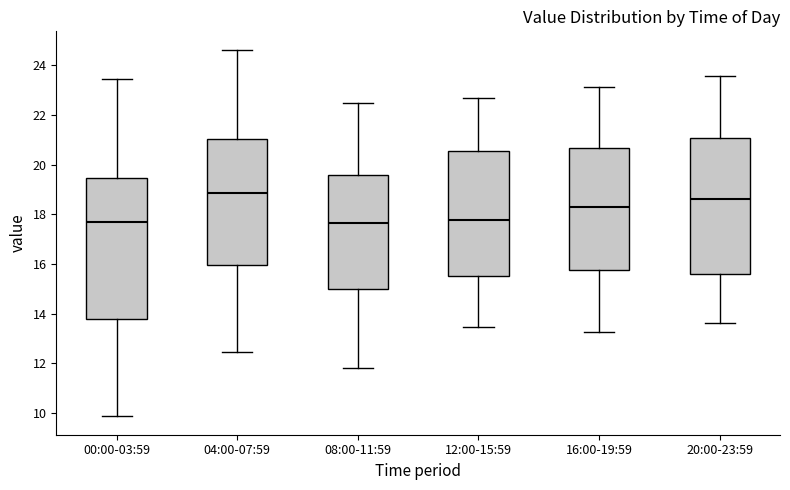

Reading left to right, read every box against the y-axis: the position of its median line, the range the box covers, and the ends of its whiskers. The values are not printed on the chart, so give them approximately, as read against the axis.

00:00-03:59: median 17.6, box 13.8 to 19.4, whiskers 9.8 to 23.4
04:00-07:59: median 18.8, box 16.0 to 21.0, whiskers 12.4 to 24.6
08:00-11:59: median 17.6, box 15.0 to 19.6, whiskers 11.8 to 22.4
12:00-15:59: median 17.8, box 15.6 to 20.6, whiskers 13.4 to 22.6
16:00-19:59: median 18.4, box 15.8 to 20.6, whiskers 13.2 to 23.2
20:00-23:59: median 18.6, box 15.6 to 21.0, whiskers 13.6 to 23.6